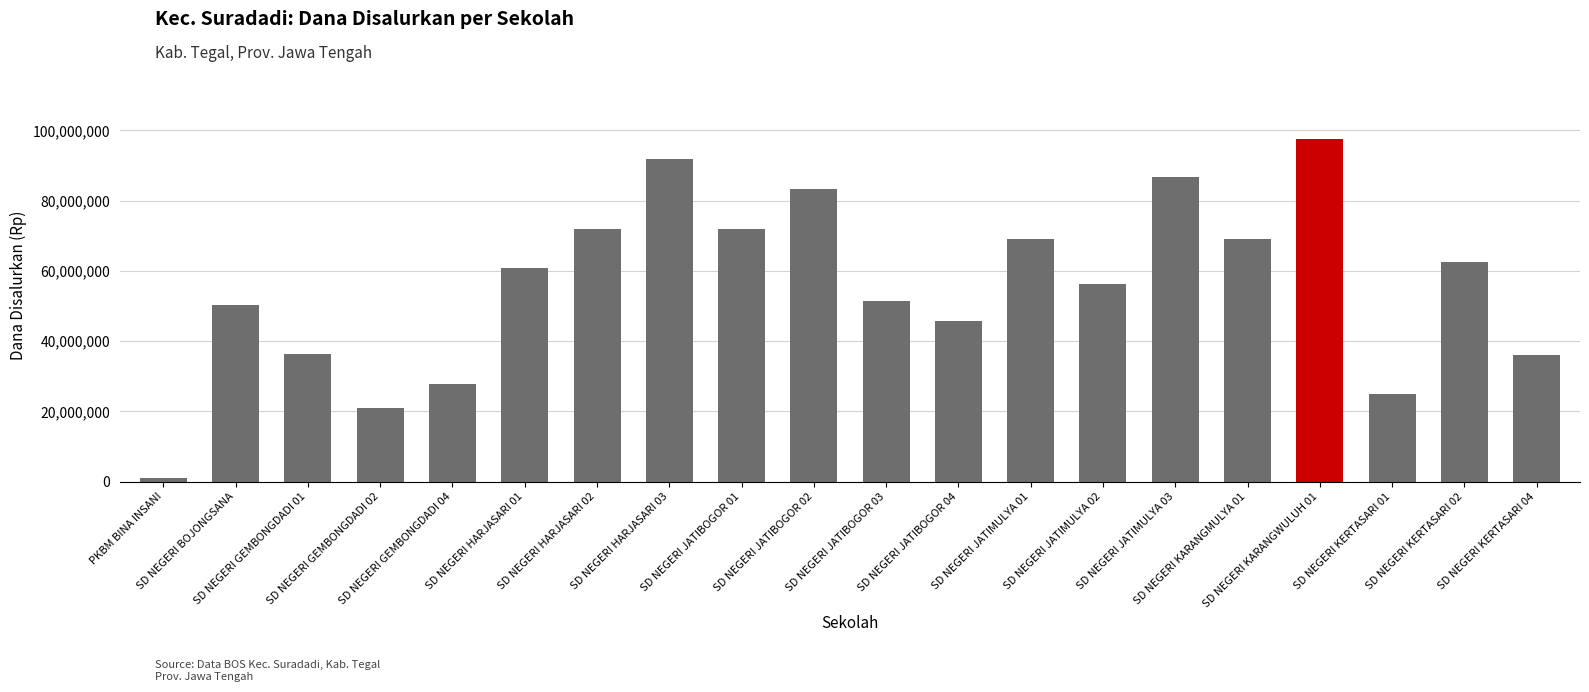

Reading left to right, what are all the values shown in this chart?

PKBM BINA INSANI=1125000	SD NEGERI BOJONGSANA=50400000	SD NEGERI GEMBONGDADI 01=36450000	SD NEGERI GEMBONGDADI 02=20925000	SD NEGERI GEMBONGDADI 04=27900000	SD NEGERI HARJASARI 01=60750000	SD NEGERI HARJASARI 02=72000000	SD NEGERI HARJASARI 03=91800000	SD NEGERI JATIBOGOR 01=72000000	SD NEGERI JATIBOGOR 02=83250000	SD NEGERI JATIBOGOR 03=51525000	SD NEGERI JATIBOGOR 04=45675000	SD NEGERI JATIMULYA 01=69075000	SD NEGERI JATIMULYA 02=56250000	SD NEGERI JATIMULYA 03=86625000	SD NEGERI KARANGMULYA 01=69075000	SD NEGERI KARANGWULUH 01=97425000	SD NEGERI KERTASARI 01=24975000	SD NEGERI KERTASARI 02=62550000	SD NEGERI KERTASARI 04=36000000